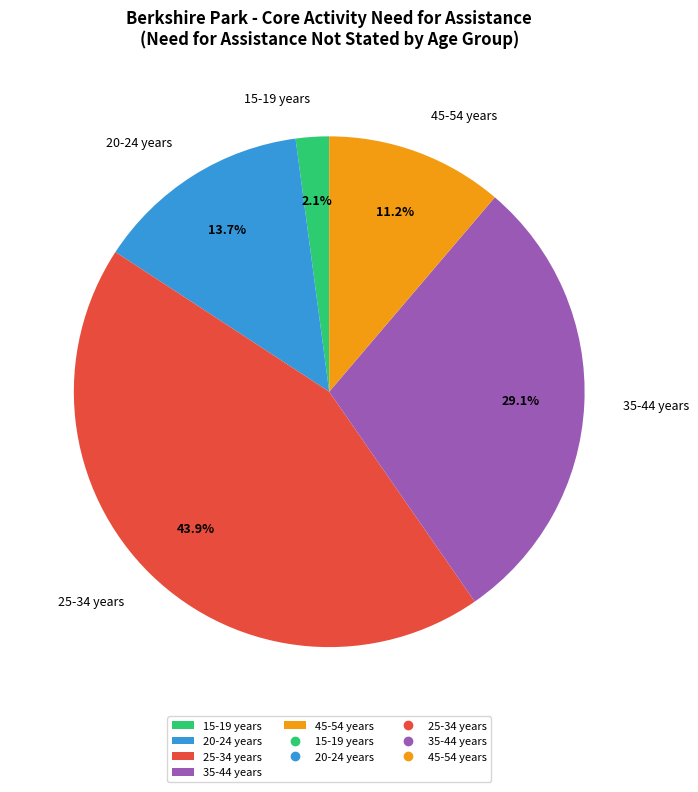

Does any single category account for the majority?

No